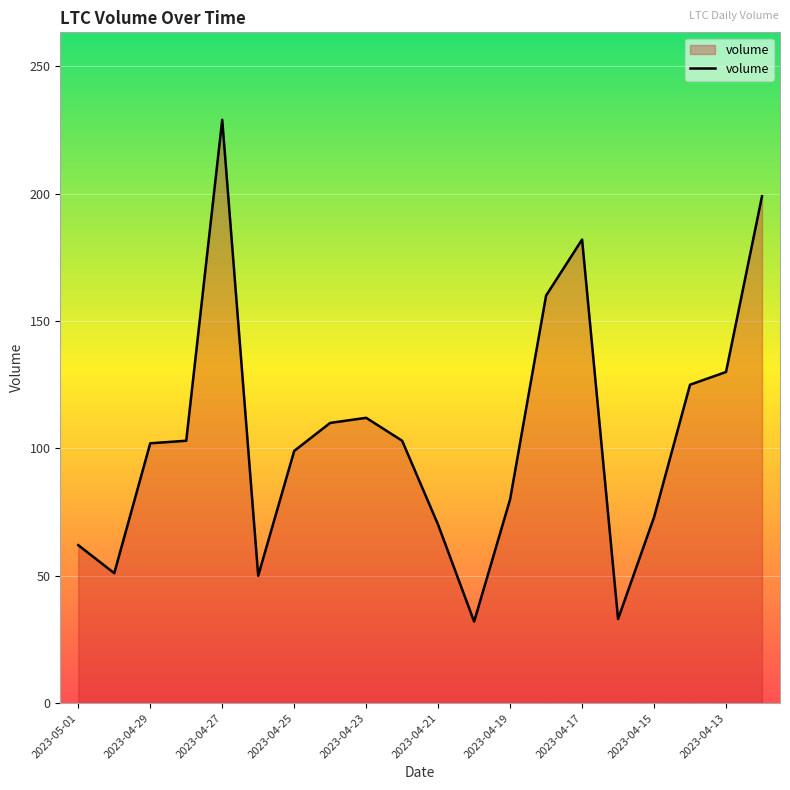

What is the greatest value displayed?

229